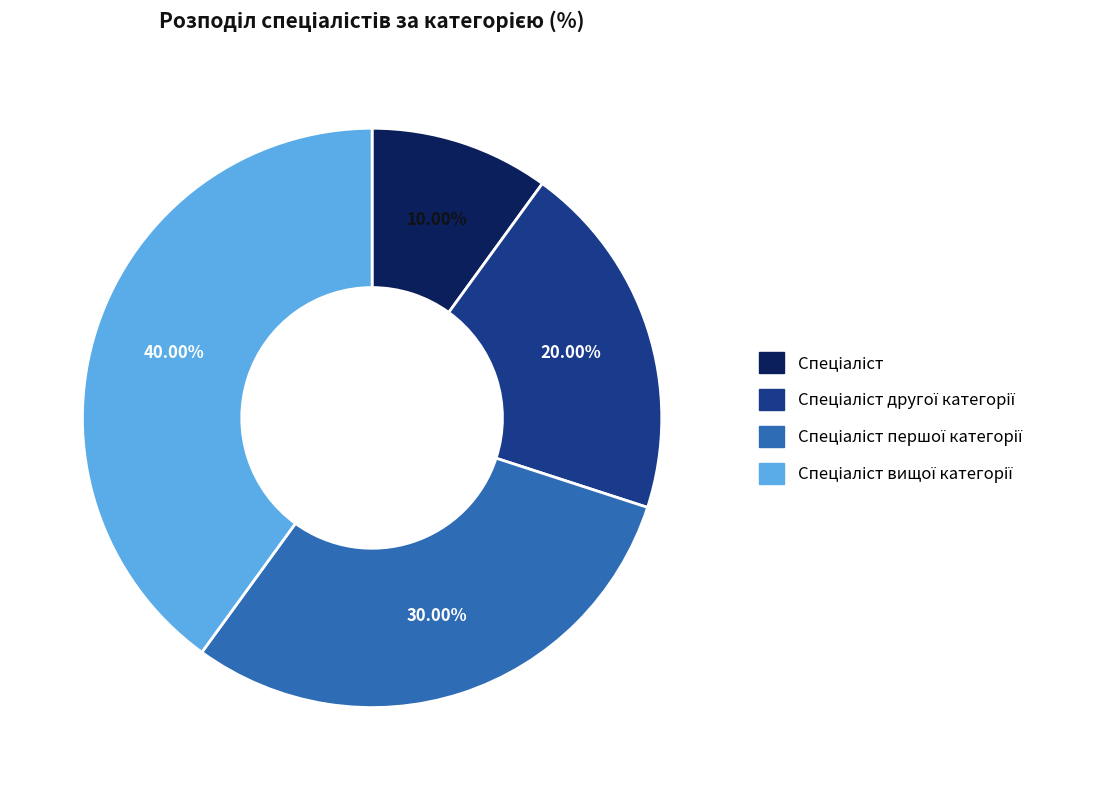

Is there any slice that represents more than half of the pie?

No